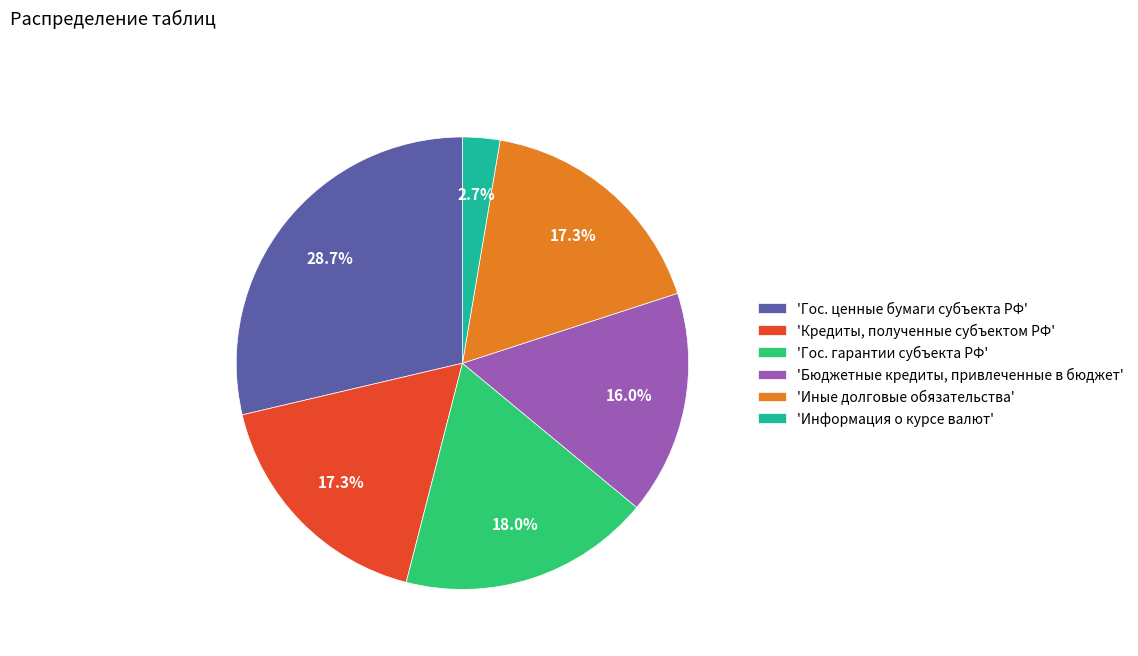

Which slice is the smallest?

'Информация о курсе валют'